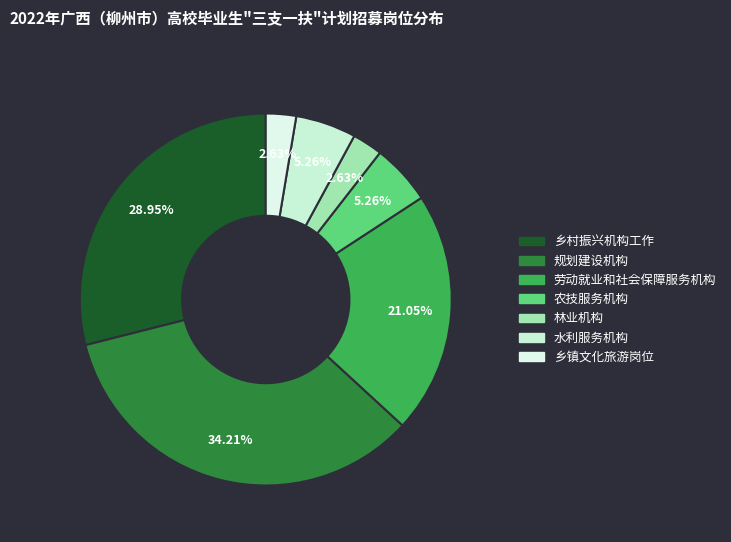

What percentage is the 规划建设机构 slice, to the nearest percent?

34%